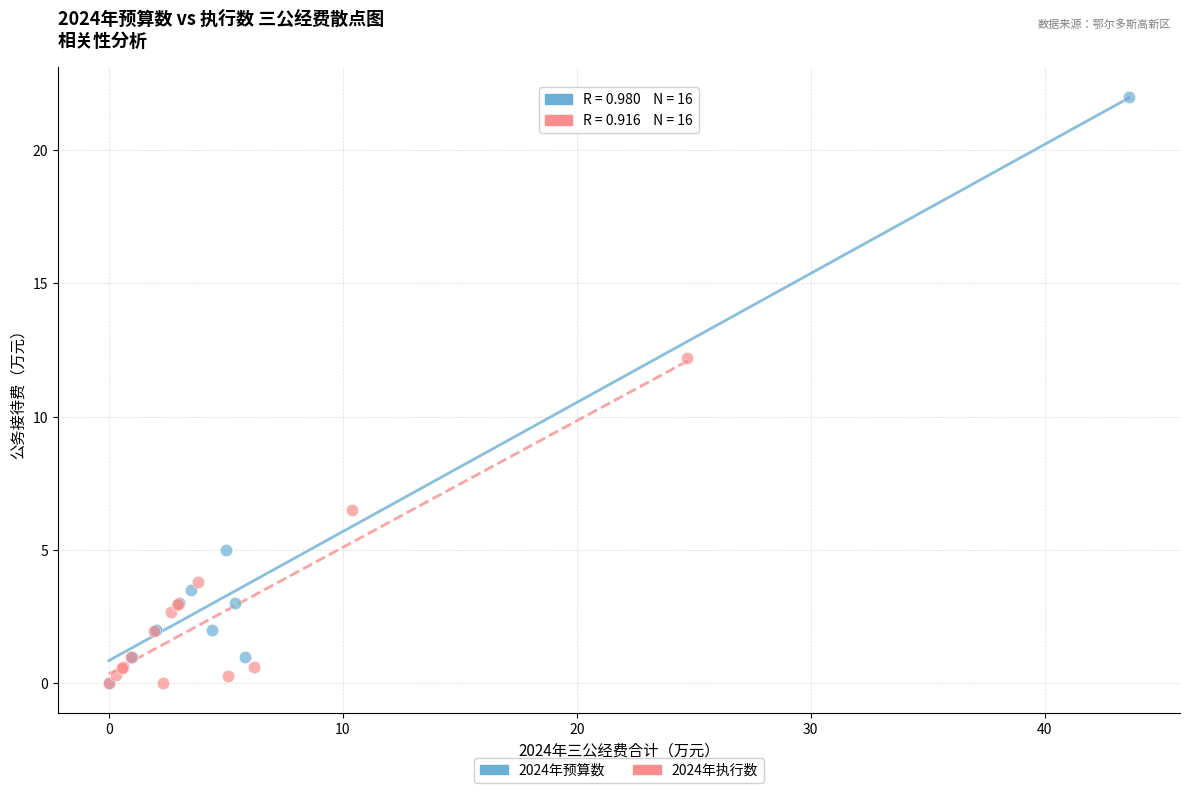

What are all the series names shown in the legend?

2024年预算数, 2024年执行数